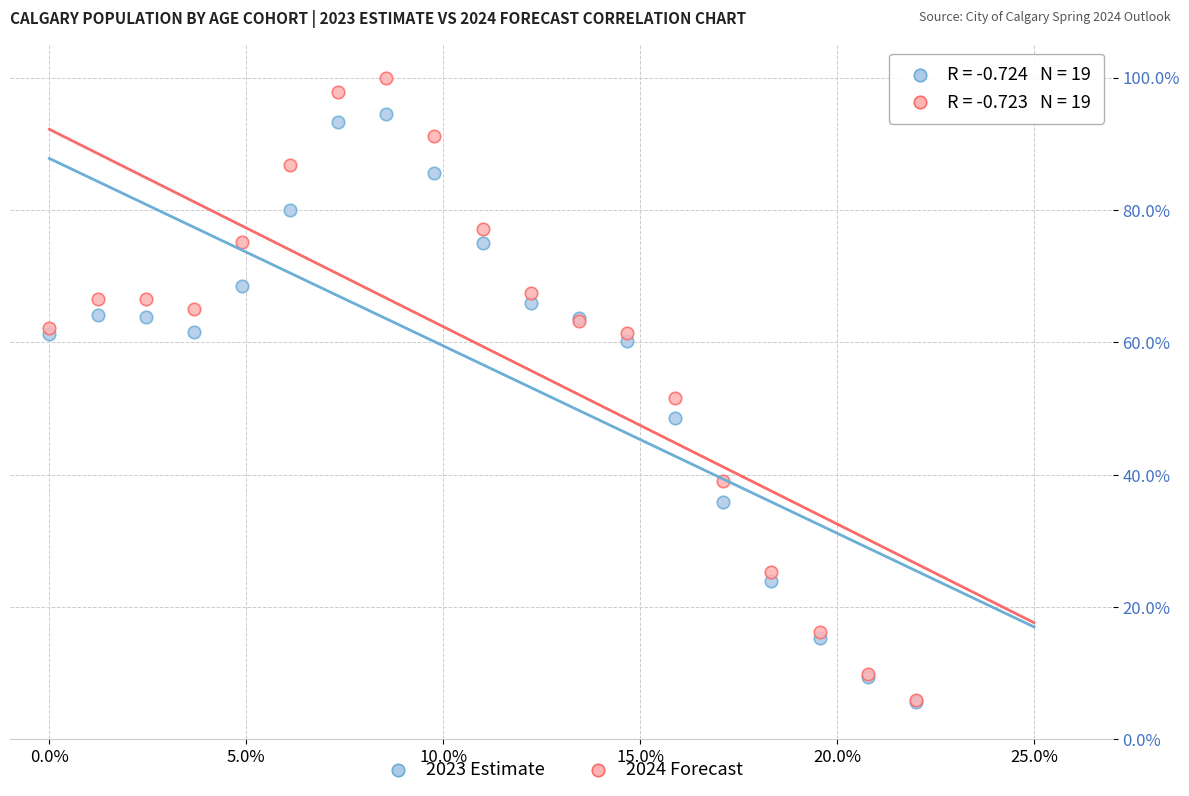

What are all the series names shown in the legend?

2023 Estimate, 2024 Forecast